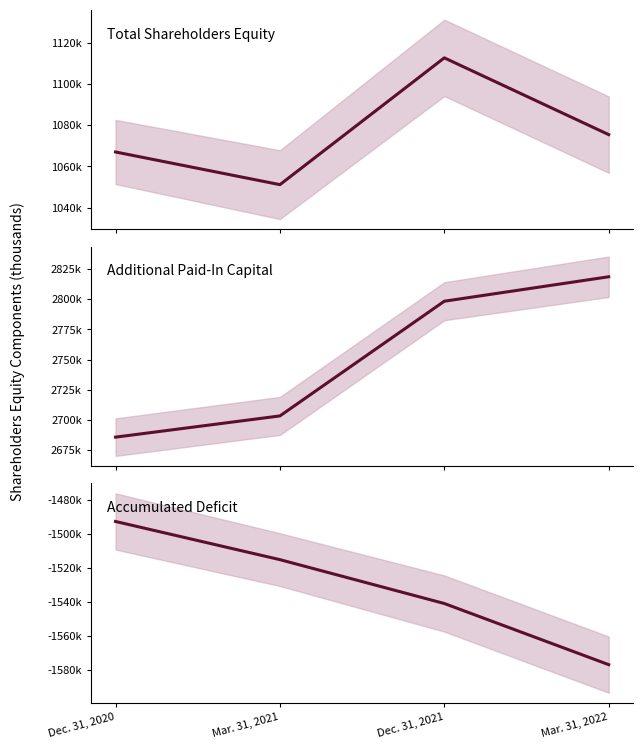

In Total, how many points are lower than both neighbors (excluding endpoints)?

1